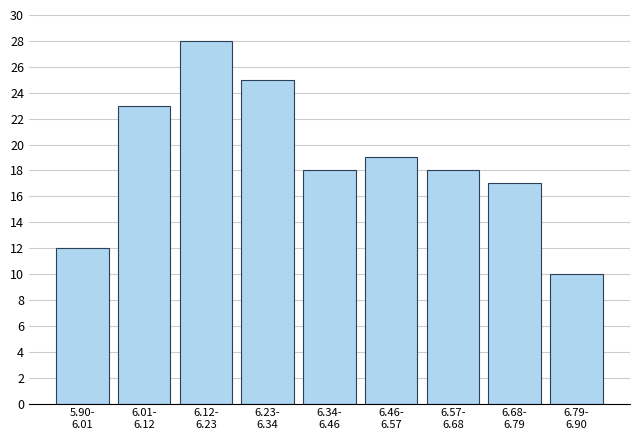

Reading right to left, transcribe all the data shown in this chart.

10	17	18	19	18	25	28	23	12